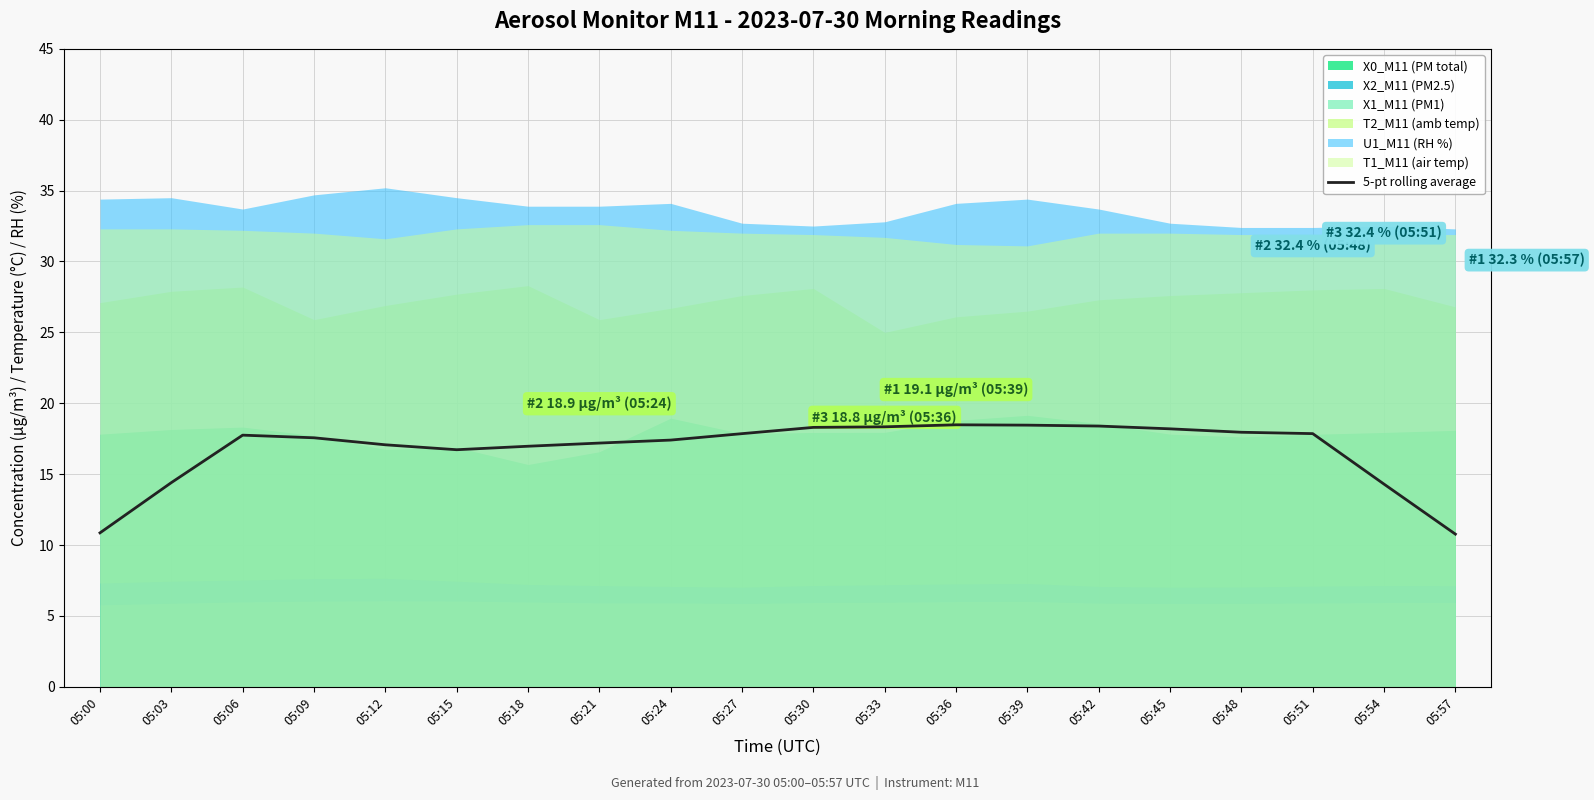

What is the change in value from 05:12 to 05:27?

+0.8